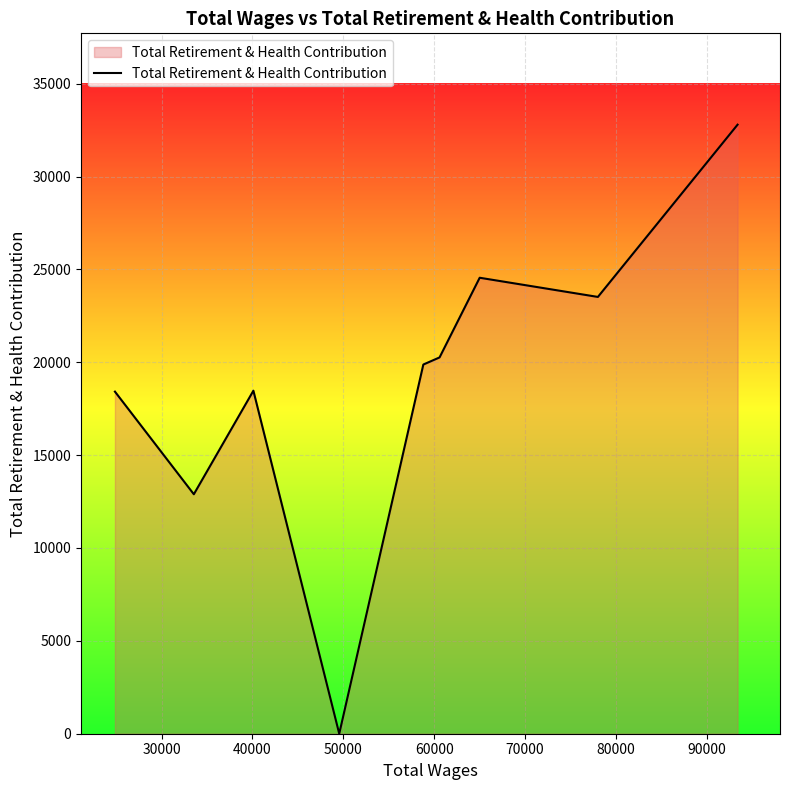

Does the chart have visible grid lines?

Yes